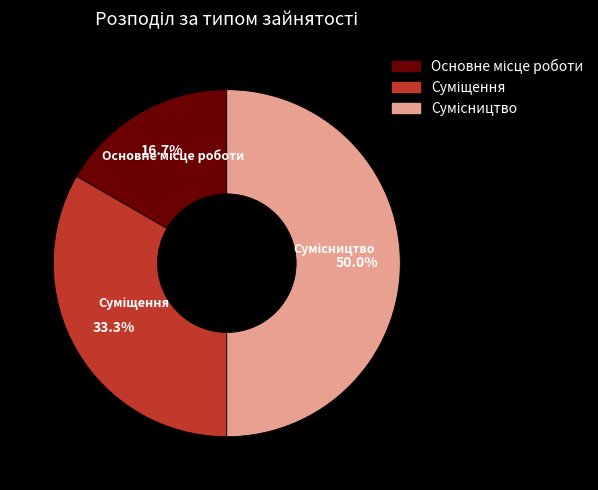

To the nearest percent, what is the difference between the Основне місце роботи and Суміщення slice percentages?

17%